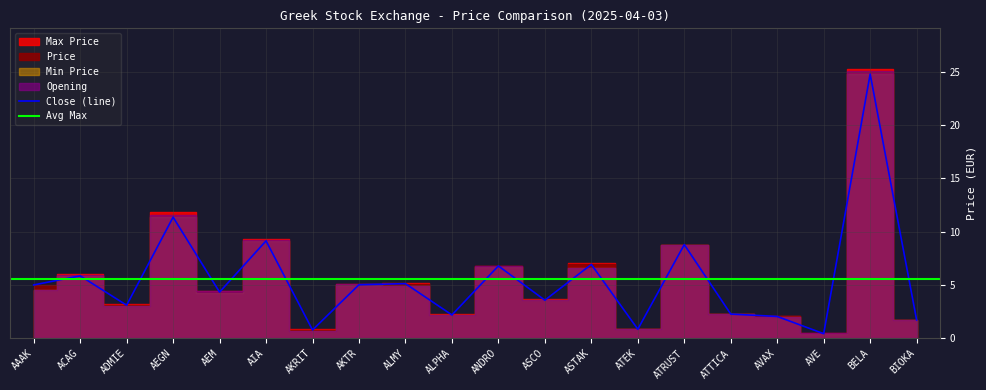

Reading left to right, list all the values displayed in this chart.

Price: 5.0	5.8	3.1	11.3	4.3	9.1	0.8	5.0	5.1	2.2	6.8	3.6	6.9	0.8	8.8	2.3	2.0	0.4	24.8	1.7
Opening: 4.5	5.9	3.1	11.6	4.4	9.2	0.7	5.1	4.9	2.2	6.8	3.6	6.6	0.9	8.8	2.3	2.0	0.5	25.0	1.7
Max: 4.5	6.1	3.2	11.8	4.4	9.3	0.8	5.1	5.2	2.3	6.8	3.6	7.1	0.9	8.8	2.3	2.1	0.5	25.3	1.7
Min: 4.5	5.8	3.0	11.3	4.3	9.1	0.7	5.0	4.9	2.2	6.7	3.6	6.6	0.8	8.8	2.3	2.0	0.4	24.8	1.7